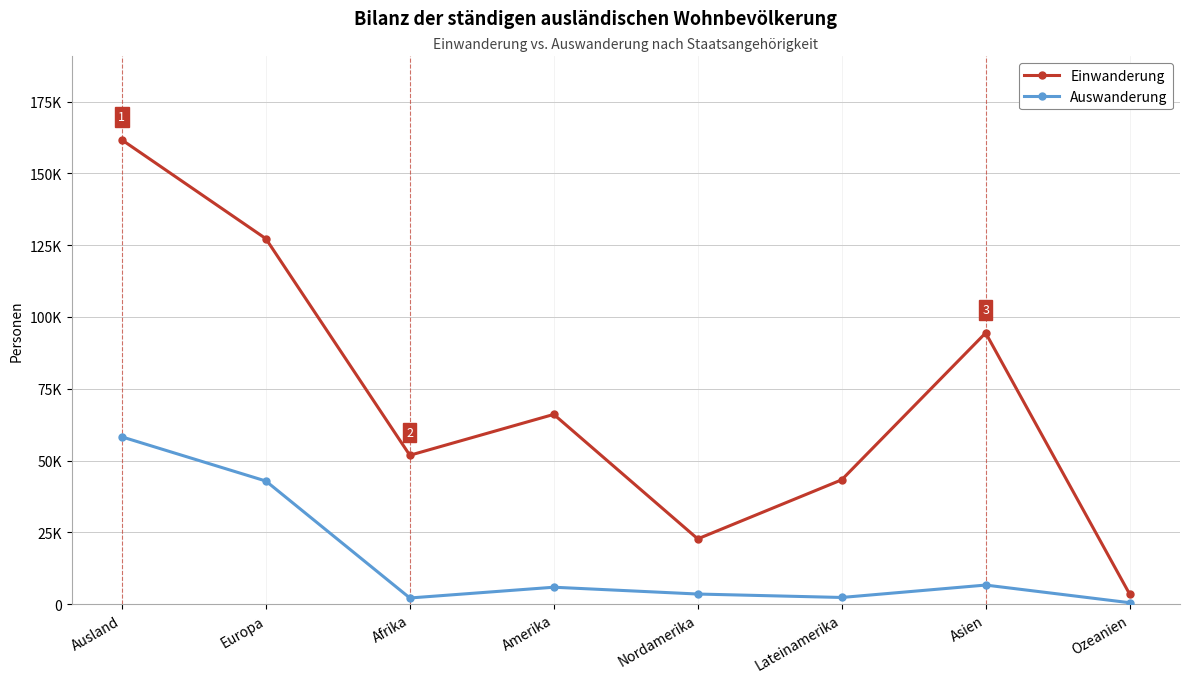

What is the spread (max minus min) of values at Lateinamerika?

40955